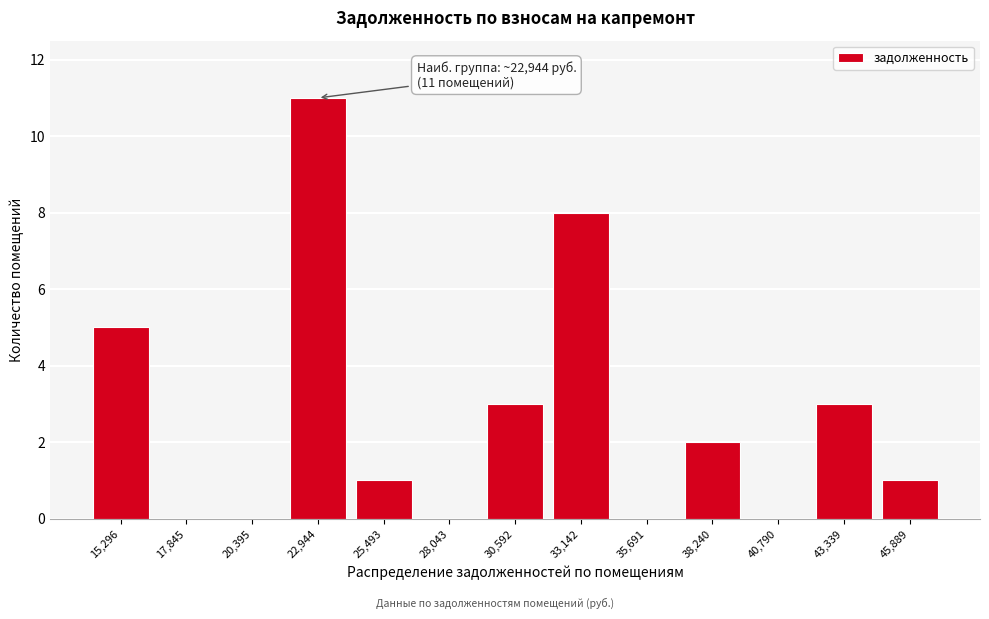

Over which range of the x-axis is the bar tallest?

21500 to 24000